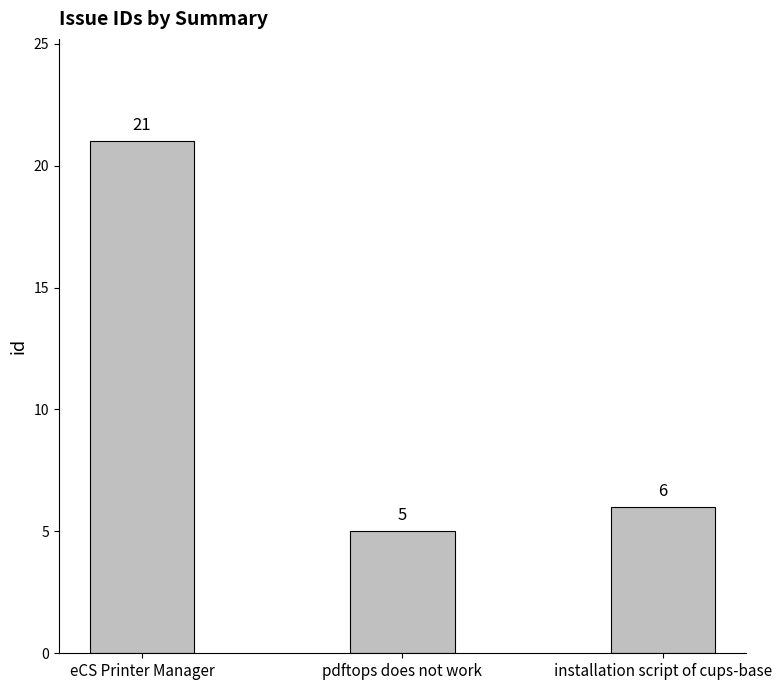

Reading right to left, list all the values displayed in this chart.

installation script of cups-base=6	pdftops does not work=5	eCS Printer Manager=21